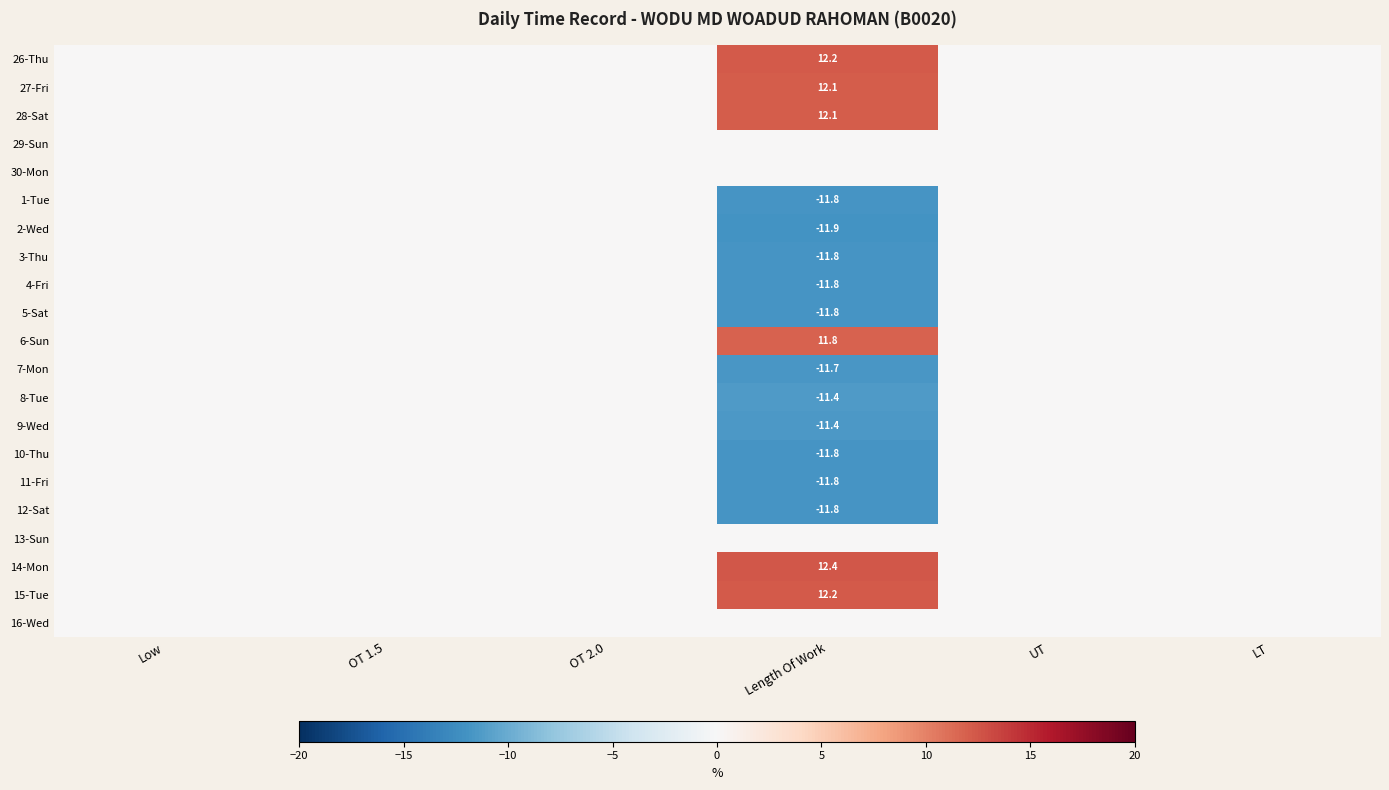

The value of 14-Mon at Length Of Work is 12.4. True or false?

True